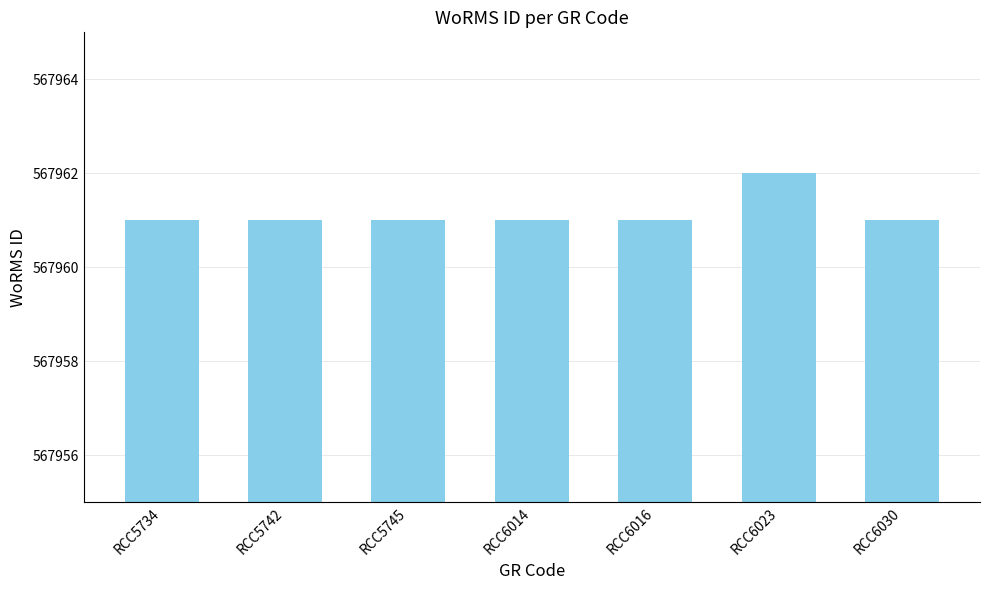

What is the value of the 6th bar from the left?

567962